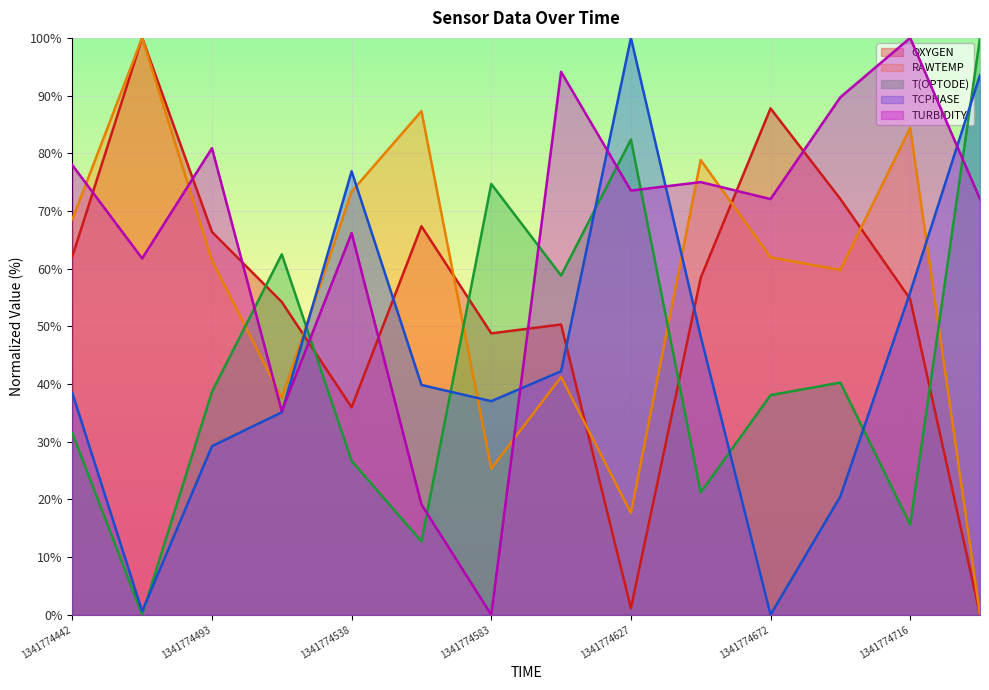

At which category is the sum across all series the highest?

1341774716